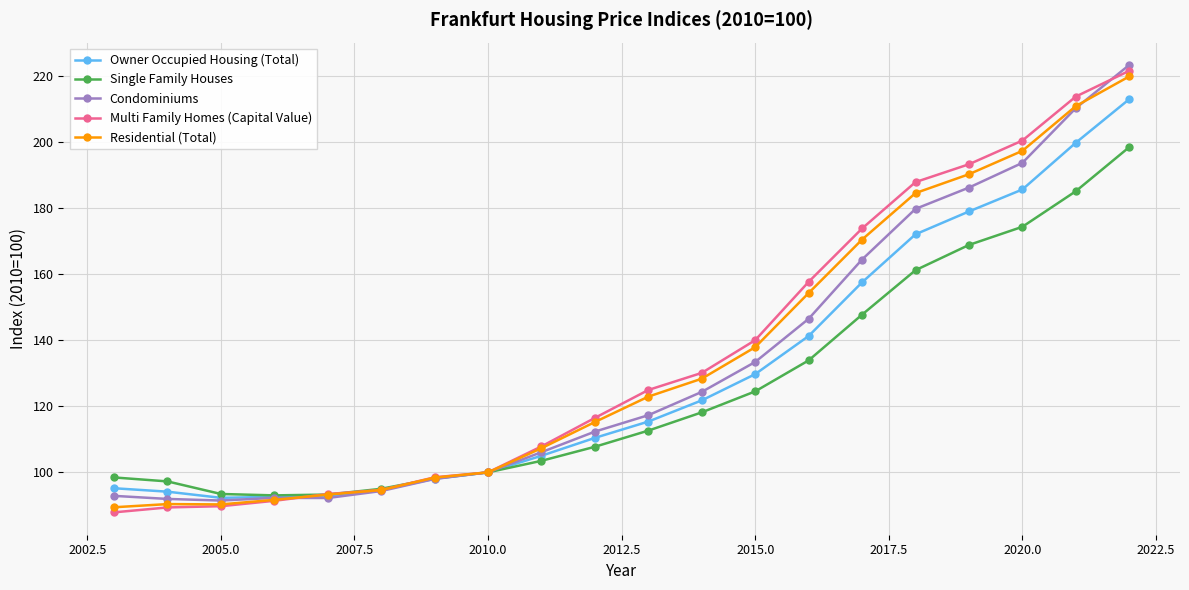

What is the lowest value of the Multi Family Homes (Capital Value) series?

87.9